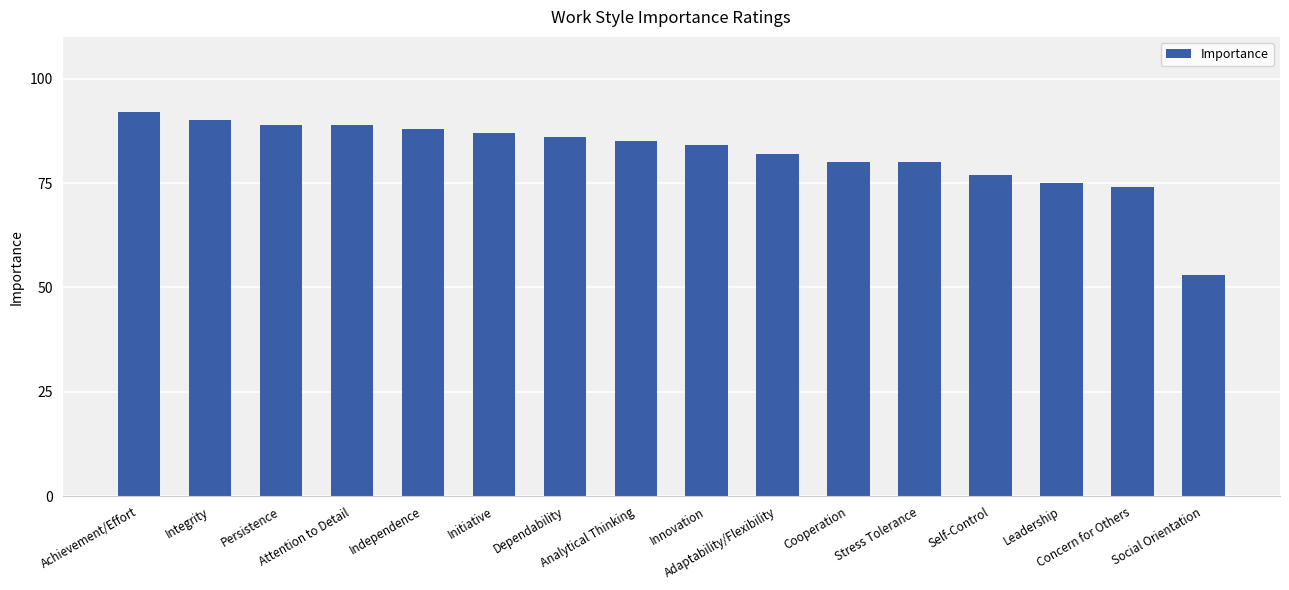

The chart shows a value of 105 at Stress Tolerance. True or false?

False